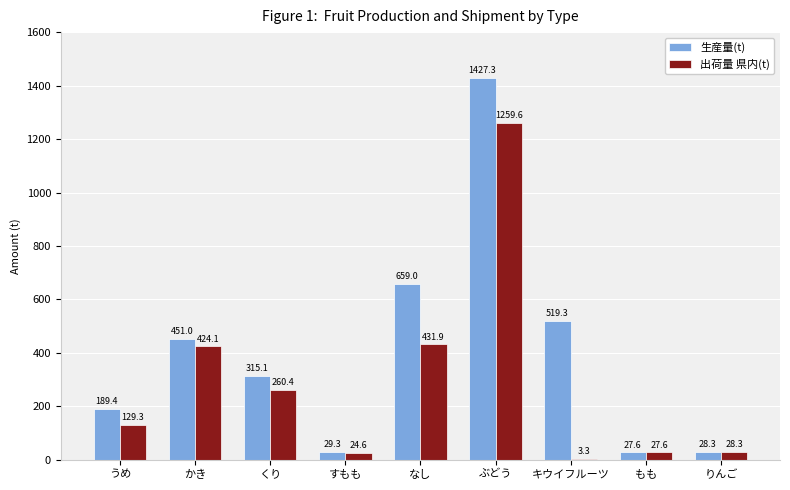

What is the maximum value for 出荷量 県内(t)?

1259.6